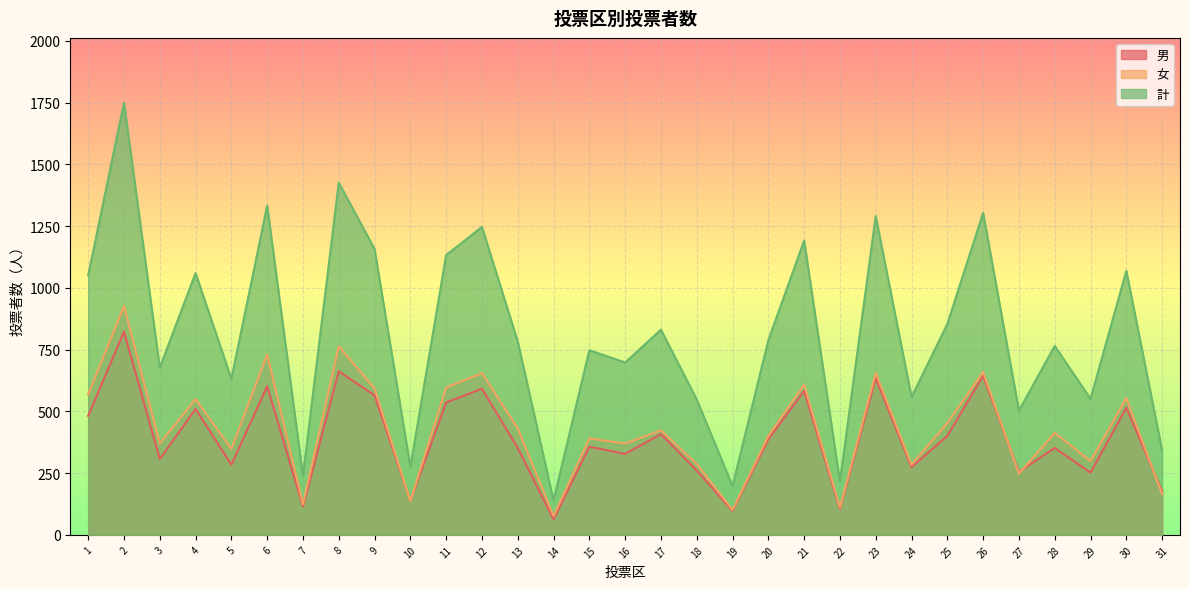

Reading left to right, extract all data points from this chart.

男: 1=482	2=823	3=307	4=510	5=284	6=602	7=115	8=662	9=565	10=138	11=536	12=592	13=352	14=63	15=357	16=328	17=408	18=261	19=97	20=387	21=583	22=105	23=635	24=274	25=401	26=644	27=255	28=352	29=252	30=515	31=177
女: 1=569	2=927	3=370	4=550	5=348	6=731	7=124	8=764	9=593	10=137	11=597	12=655	13=431	14=76	15=391	16=370	17=423	18=287	19=101	20=401	21=609	22=111	23=656	24=284	25=453	26=660	27=248	28=413	29=299	30=554	31=165
計: 1=1051	2=1750	3=677	4=1060	5=632	6=1333	7=239	8=1426	9=1158	10=275	11=1133	12=1247	13=783	14=139	15=748	16=698	17=831	18=548	19=198	20=788	21=1192	22=216	23=1291	24=558	25=854	26=1304	27=503	28=765	29=551	30=1069	31=342